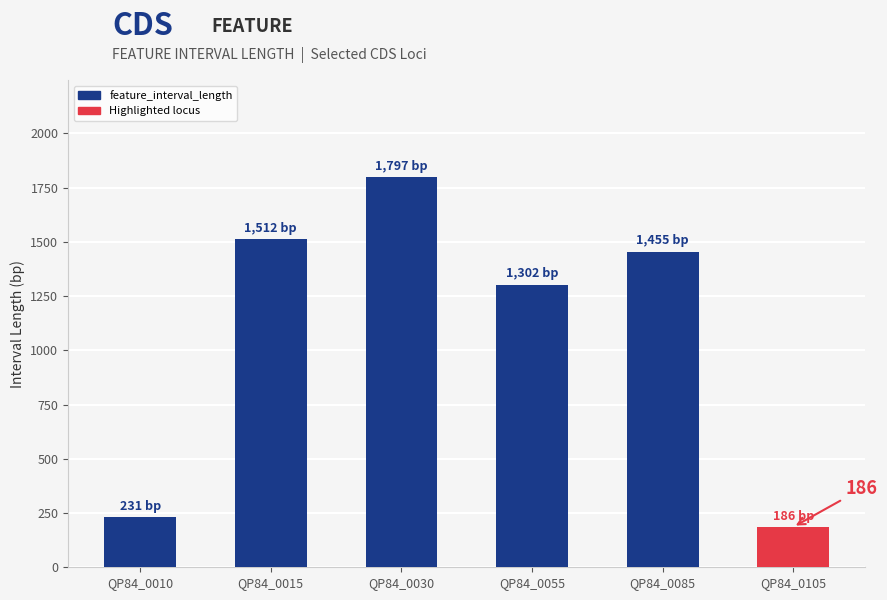

Reading left to right, extract all data points from this chart.

QP84_0010=231	QP84_0015=1512	QP84_0030=1797	QP84_0055=1302	QP84_0085=1455	QP84_0105=186